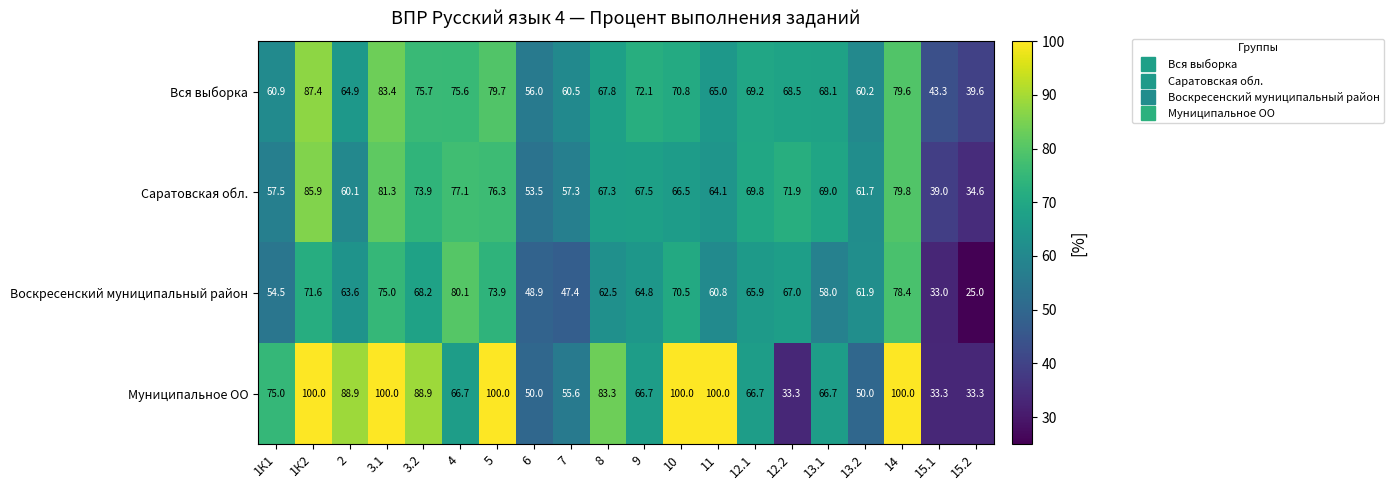

What is the lowest value of the Вся выборка series?

39.6